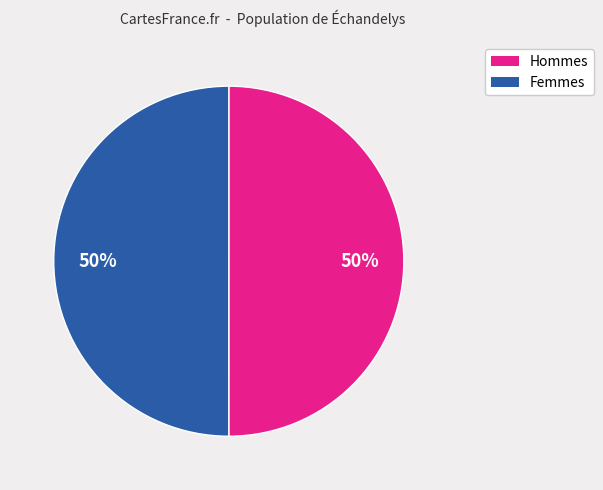

To the nearest percent, what is the average slice percentage?

50%